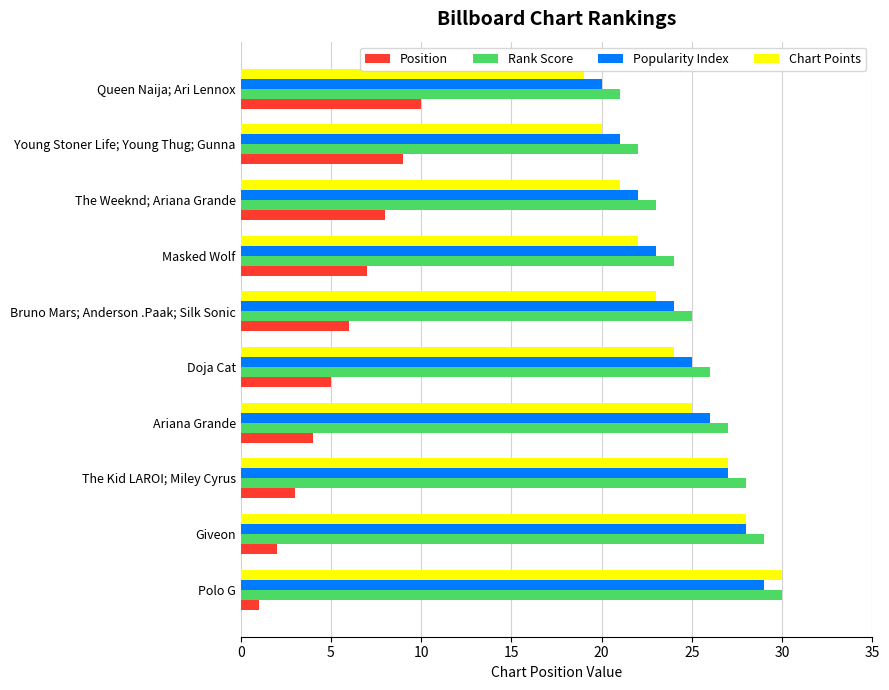

The value of Popularity Index at The Weeknd; Ariana Grande is 22. True or false?

True